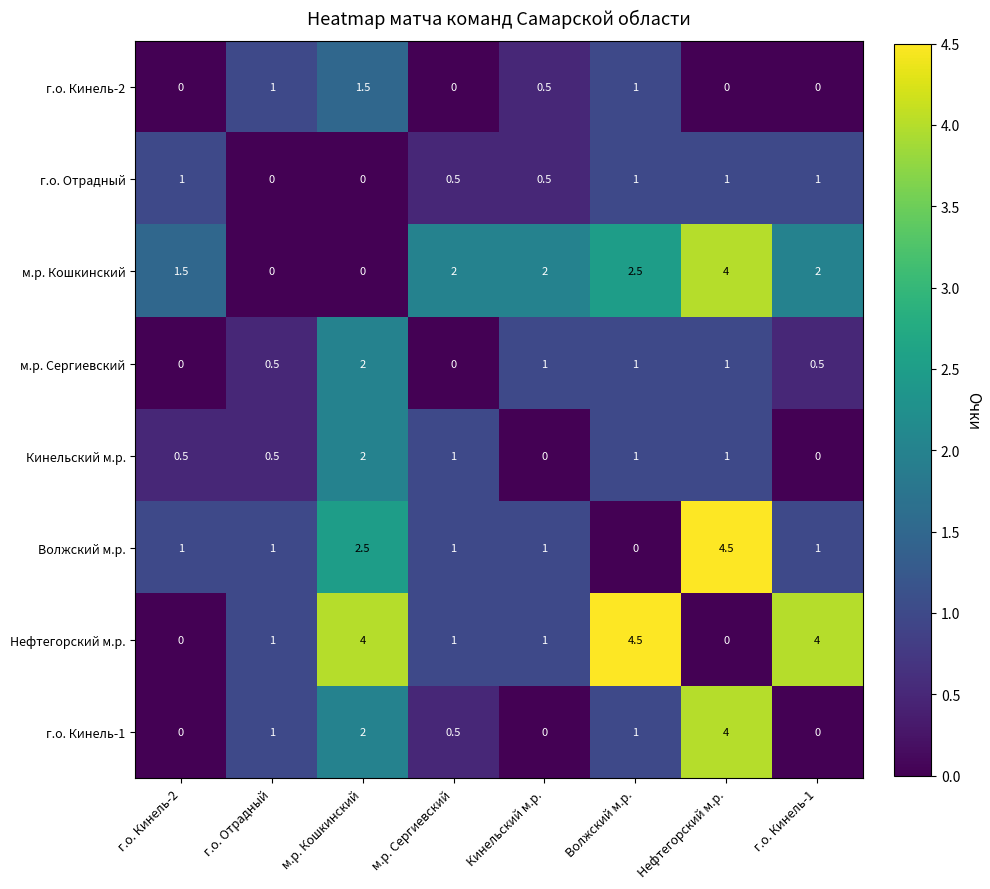

Count the Кинельский м.р. values in the range 0 to 1.

7